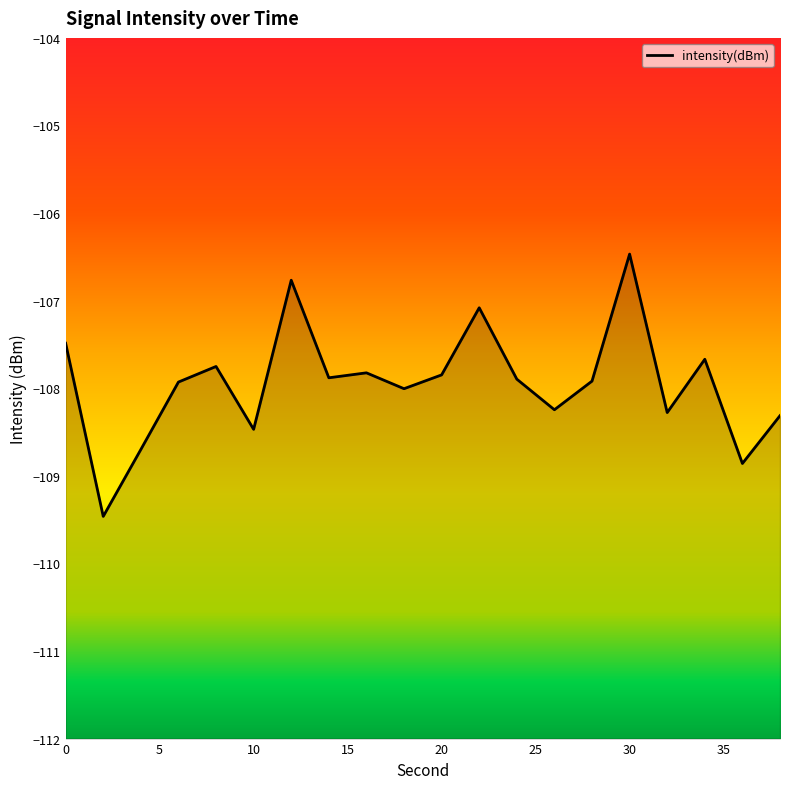

True or false: there are more than 2 points higher than both neighbors.

True